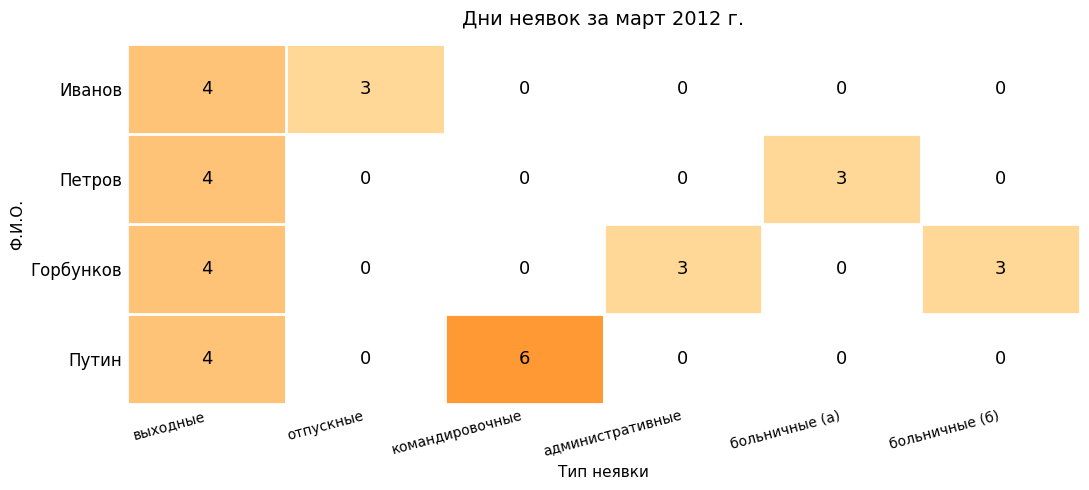

Reading left to right, what are all the values shown in this chart?

Иванов: выходные=4	отпускные=3	командировочные=0	административные=0	больничные (а)=0	больничные (б)=0
Петров: выходные=4	отпускные=0	командировочные=0	административные=0	больничные (а)=3	больничные (б)=0
Горбунков: выходные=4	отпускные=0	командировочные=0	административные=3	больничные (а)=0	больничные (б)=3
Путин: выходные=4	отпускные=0	командировочные=6	административные=0	больничные (а)=0	больничные (б)=0